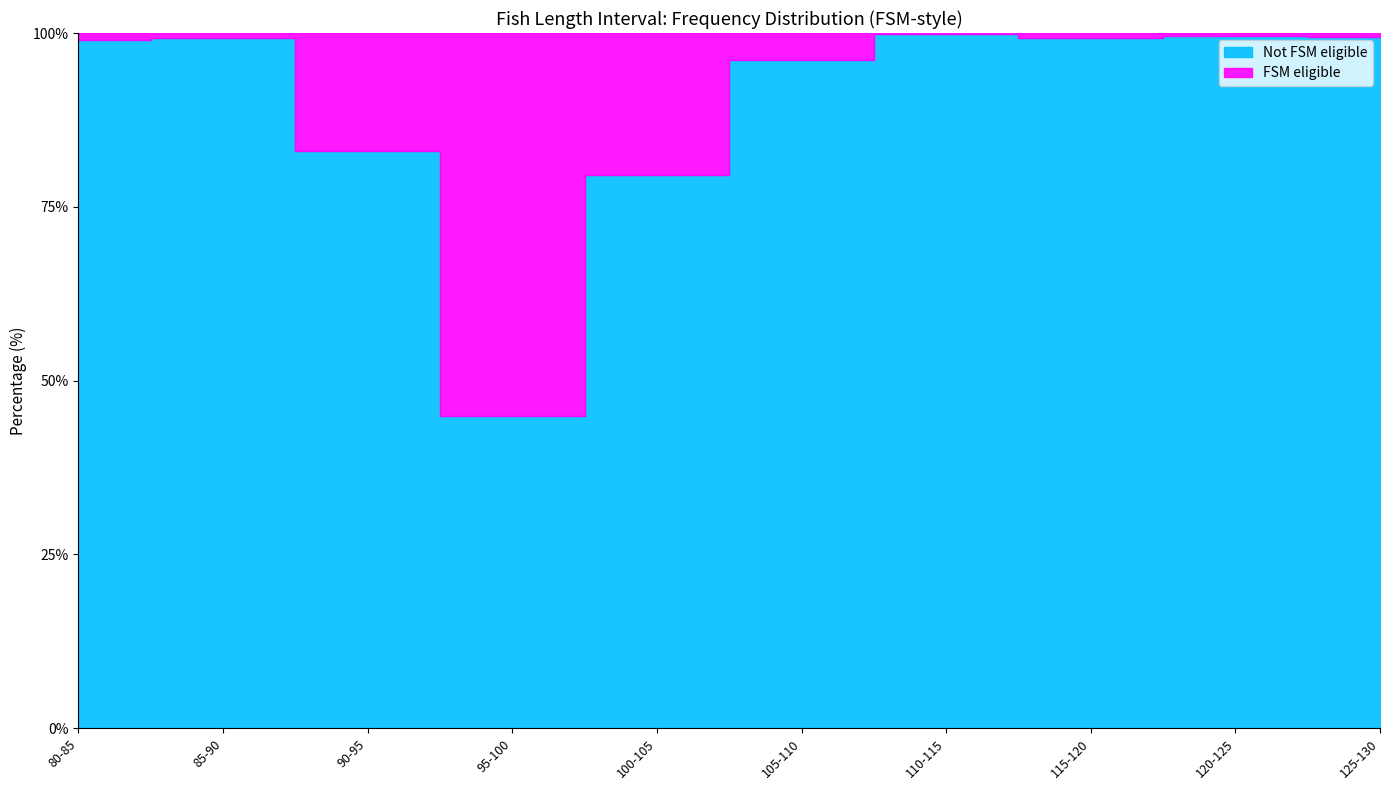

Is it true that fi equals 1.7 at 80-85?

False